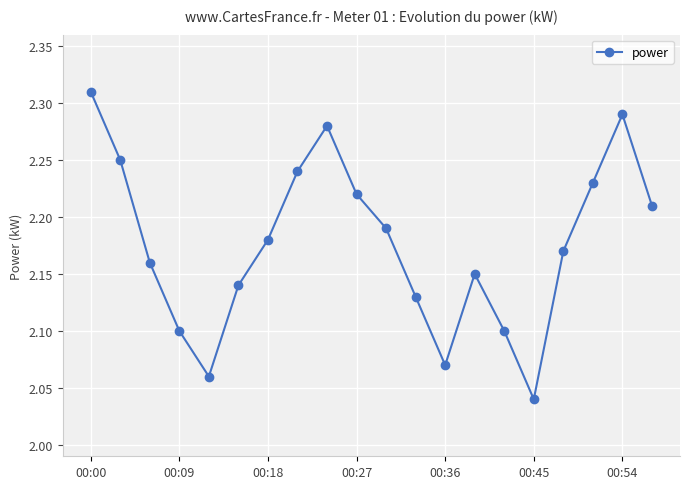

How many points are lower than both their immediate neighbors (excluding endpoints)?

3